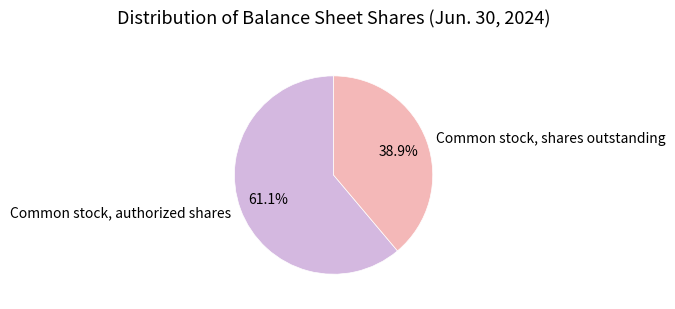

To the nearest percent, what is the average slice percentage?

50%